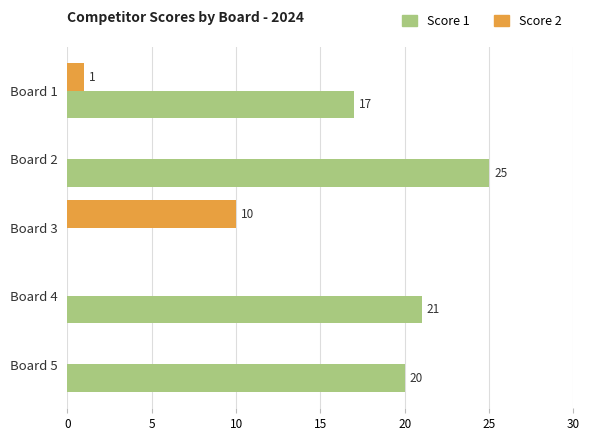

What is the greatest value displayed?

25